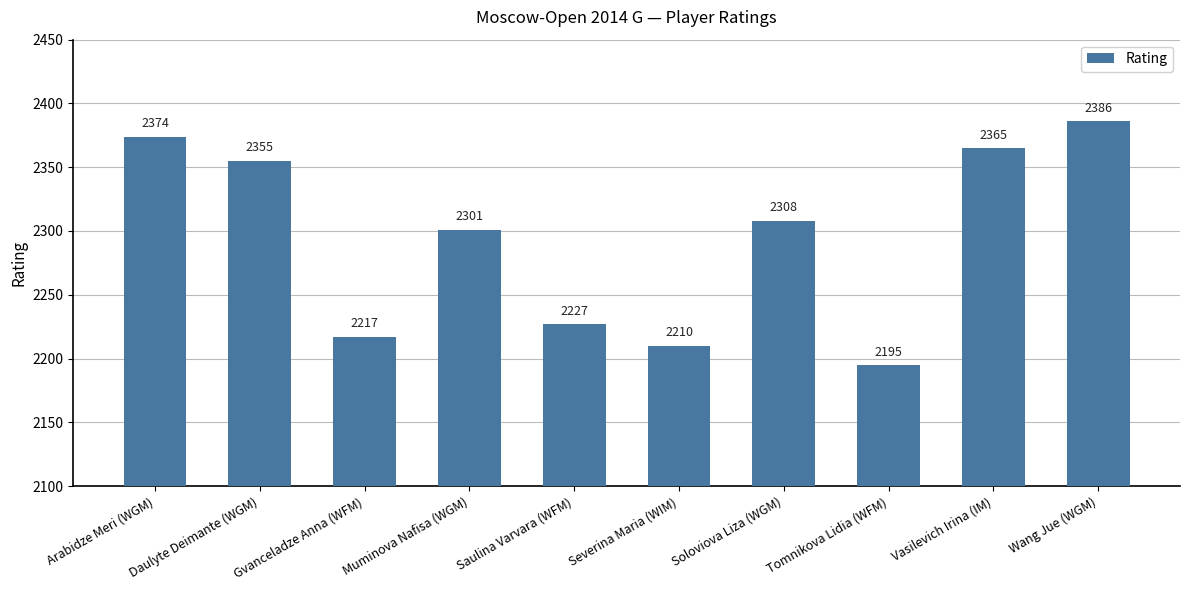

Reading right to left, list all the values displayed in this chart.

2386	2365	2195	2308	2210	2227	2301	2217	2355	2374